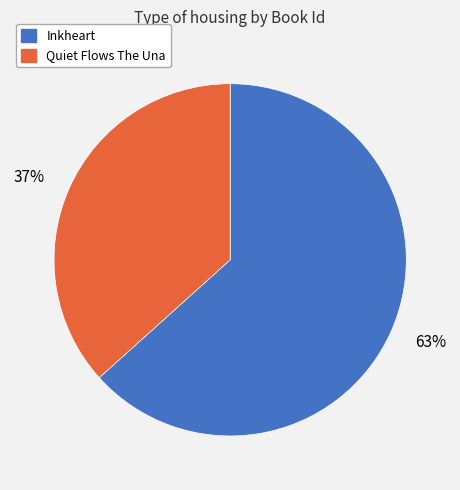

Approximately how many times larger is the value at Quiet Flows The Una compared to Inkheart?

0.6